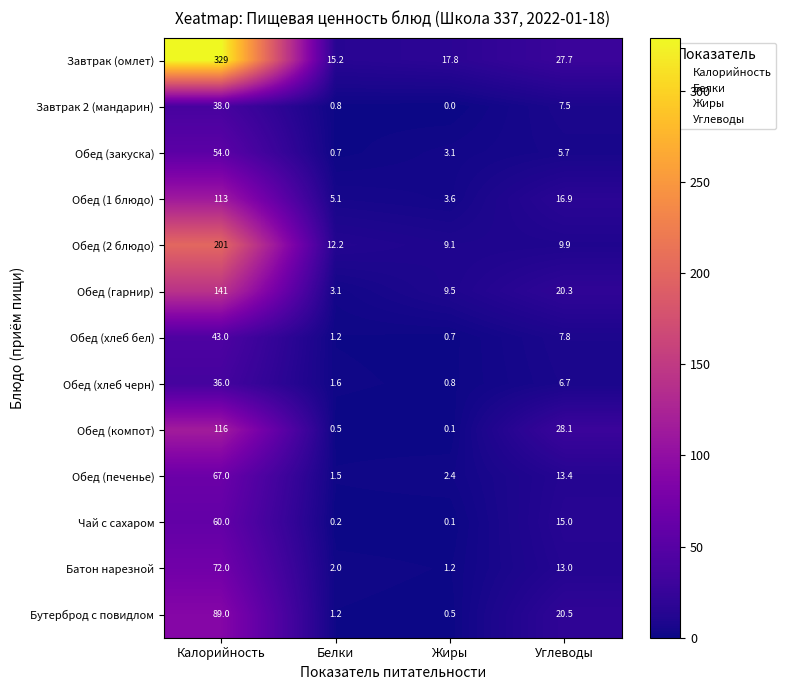

At which label does Обед (хлеб бел) first exceed 7?

Калорийность